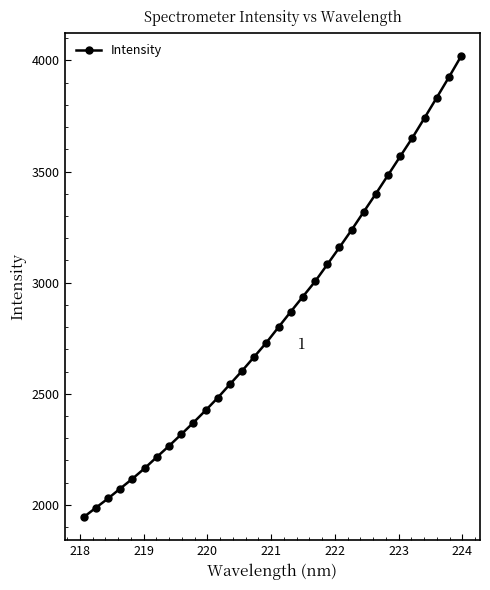

What is the value of the 13th point from the left?

2542.6